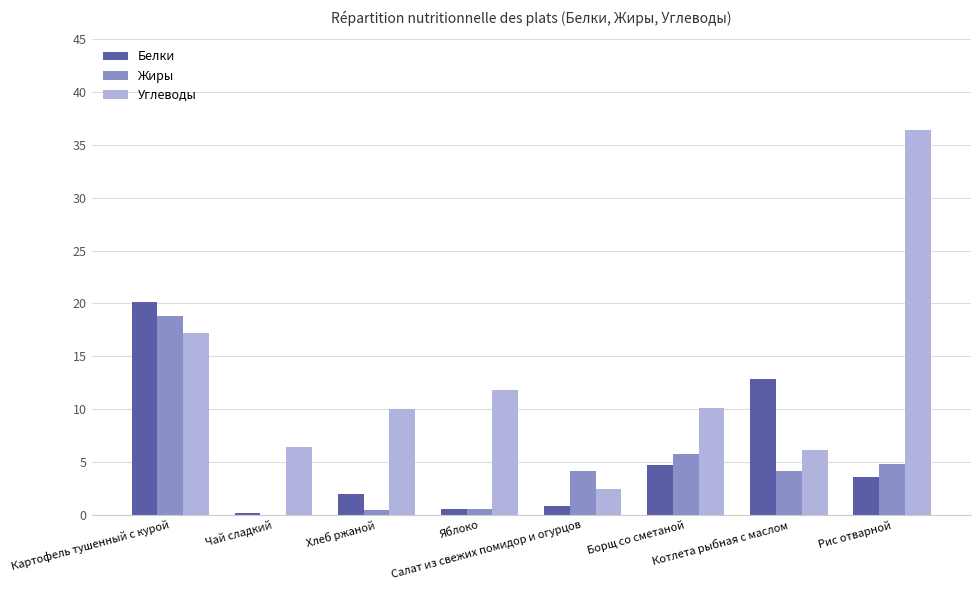

Which series has the largest total across all categories?

Углеводы